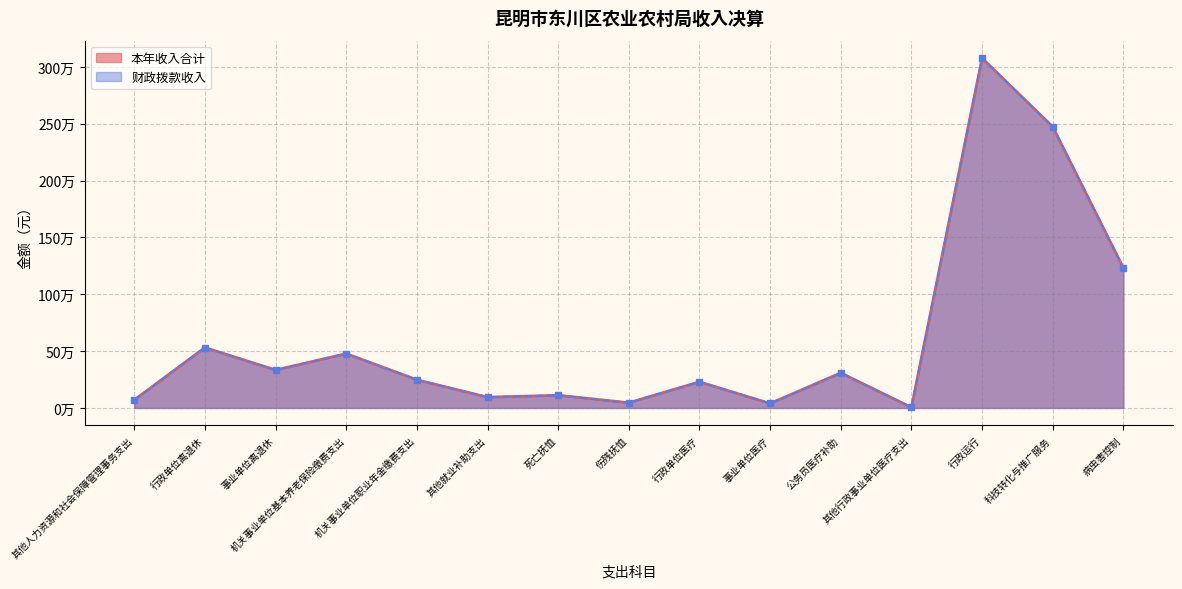

List the series in order of their peak value, lowest first.

本年收入合计, 财政拨款收入